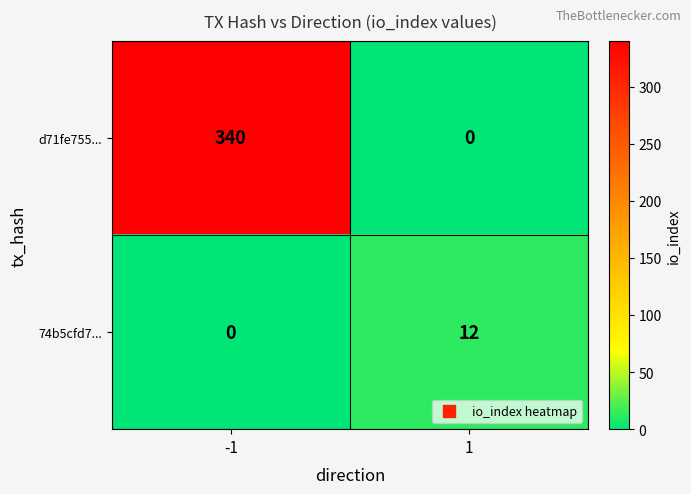

What value does the d71fe755... series have at -1, to the nearest 50?

350